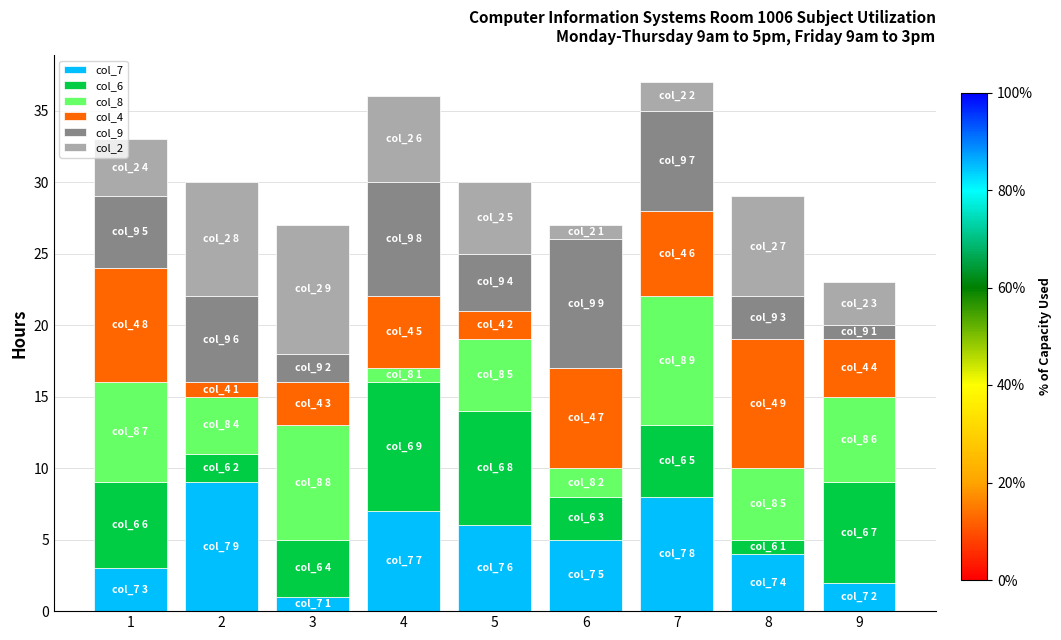

The col_7 series shows 1 at 3. True or false?

True